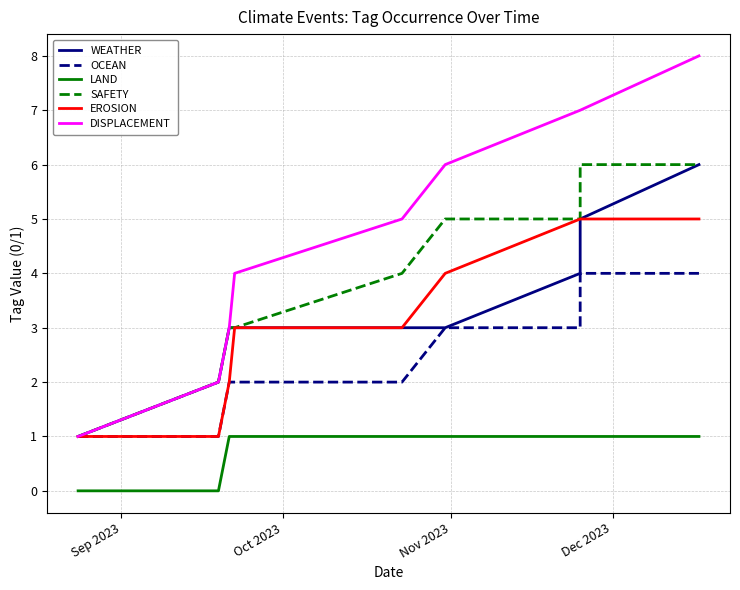

Which series has the widest spread of values?

DISPLACEMENT